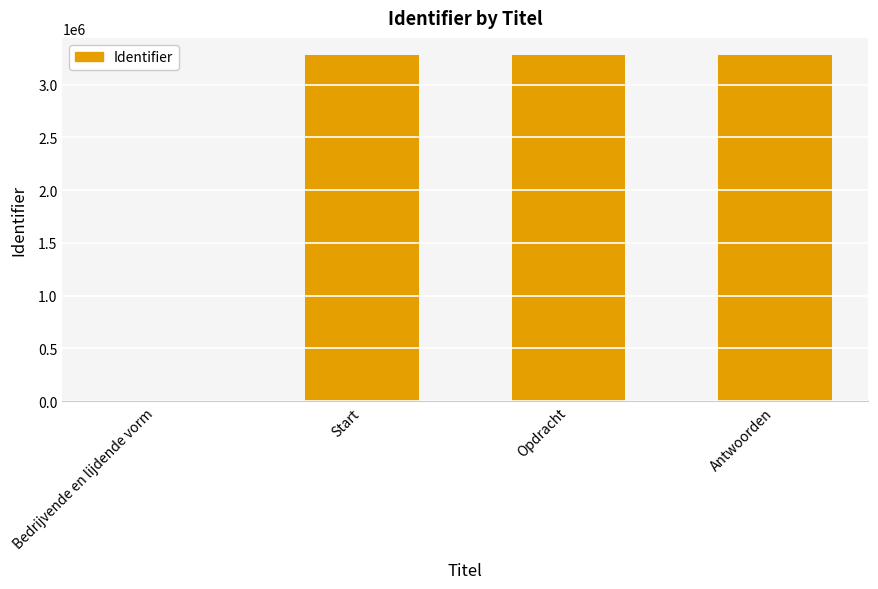

Is it true that the value at Bedrijvende en lijdende vorm is 0?

True